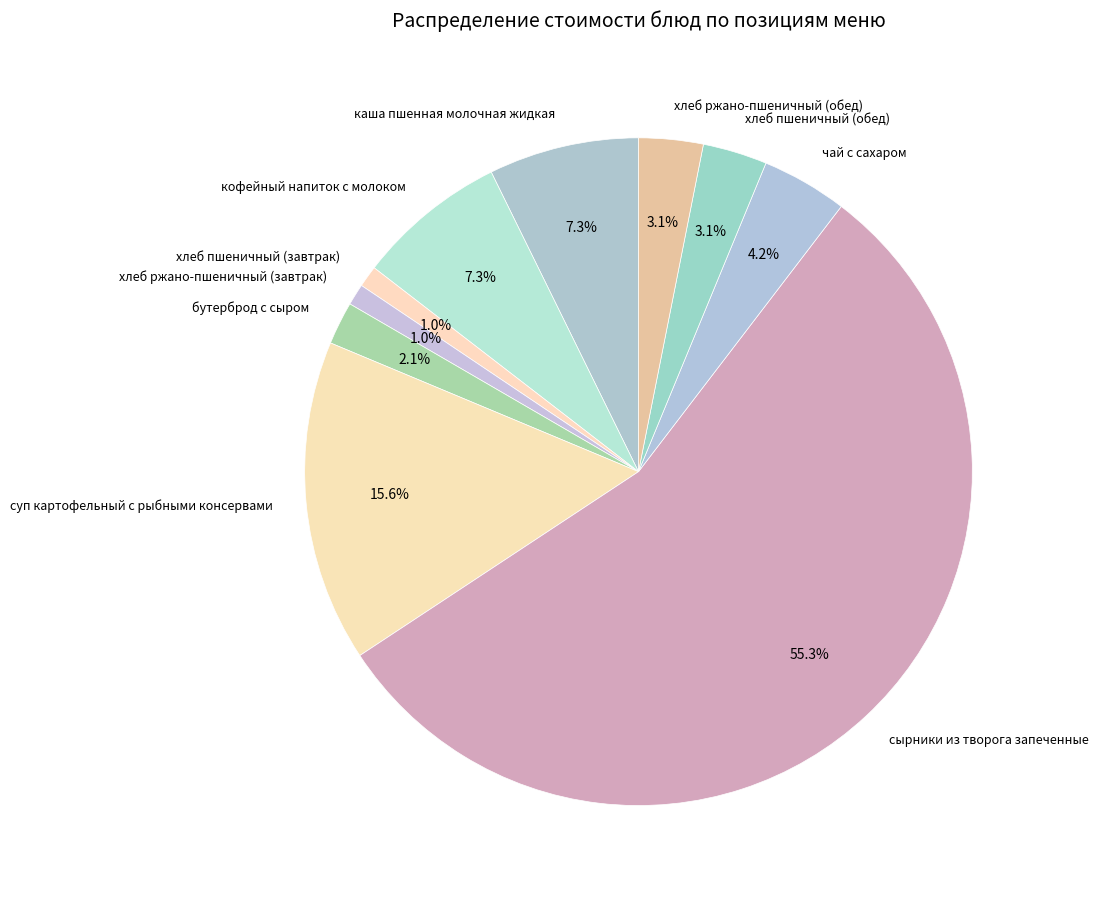

Which has a higher value, суп картофельный с рыбными консервами or чай с сахаром?

суп картофельный с рыбными консервами